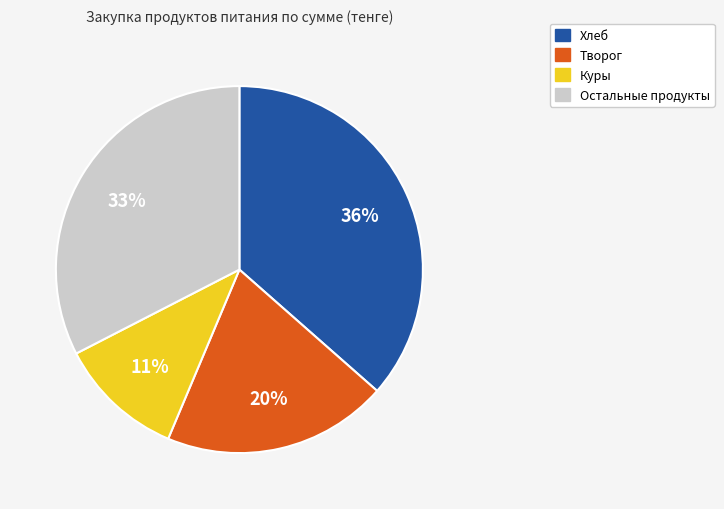

To the nearest percent, what is the difference between the largest and smallest slice percentages?

25%